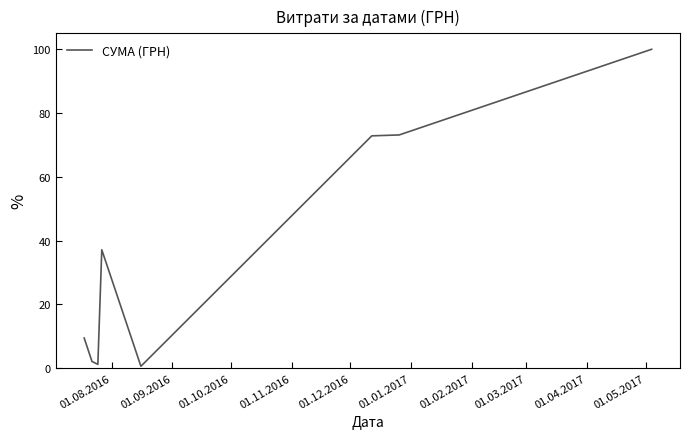

Count the number of data series in this chart.

1